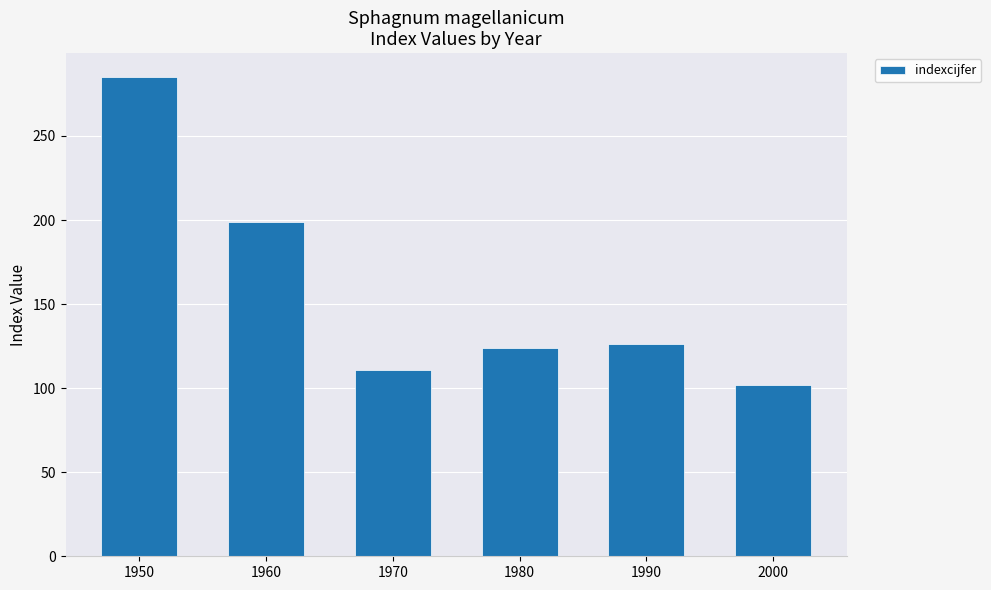

Where is the data nearest to the value 193?

1960